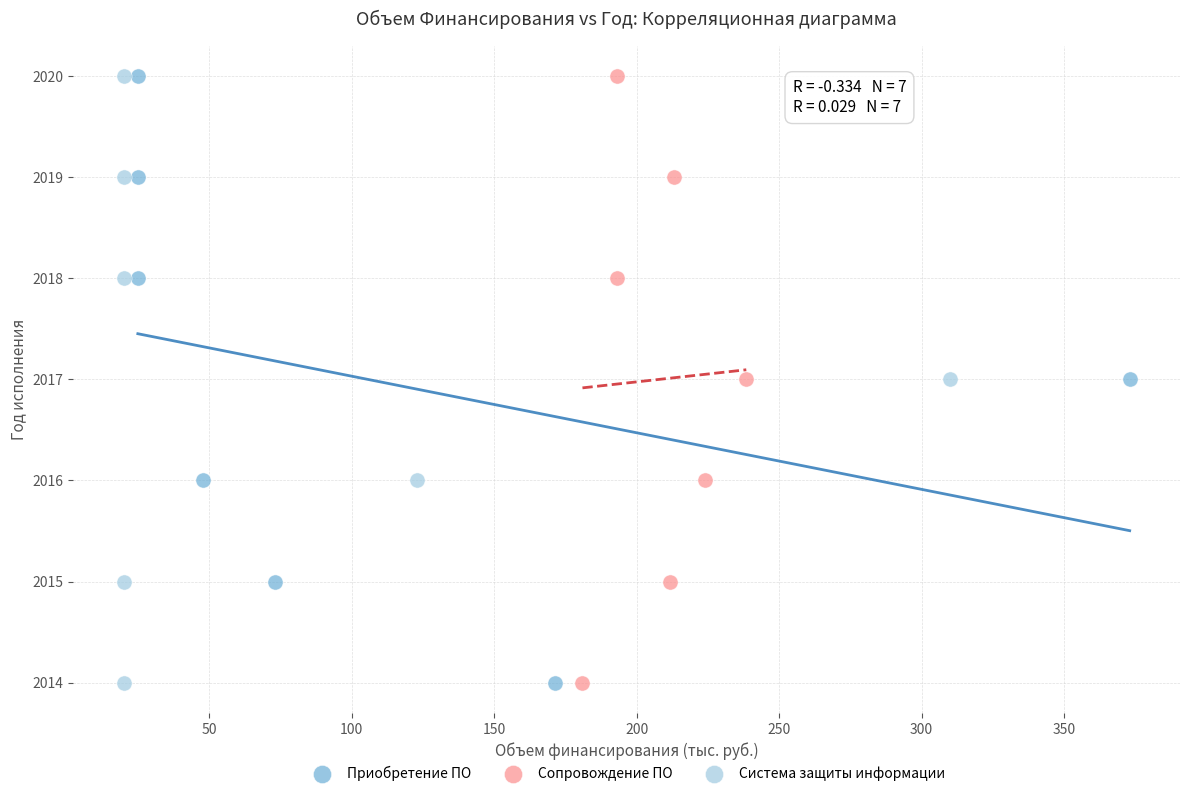

What are all the series names shown in the legend?

Приобретение ПО, Сопровождение ПО, Система защиты информации